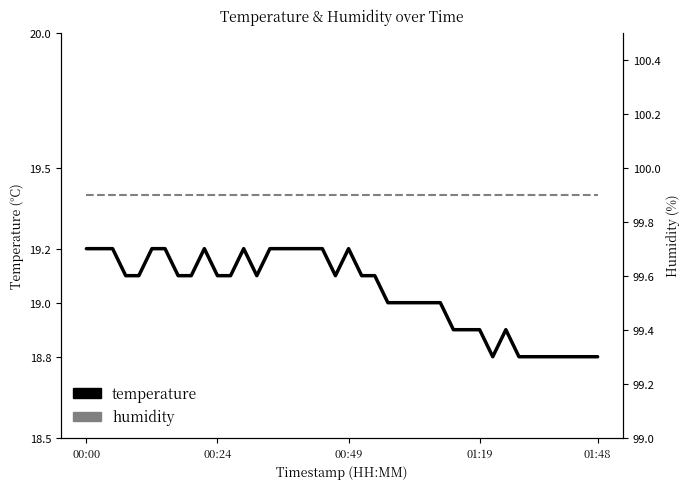

Which series has the largest total across all categories?

humidity